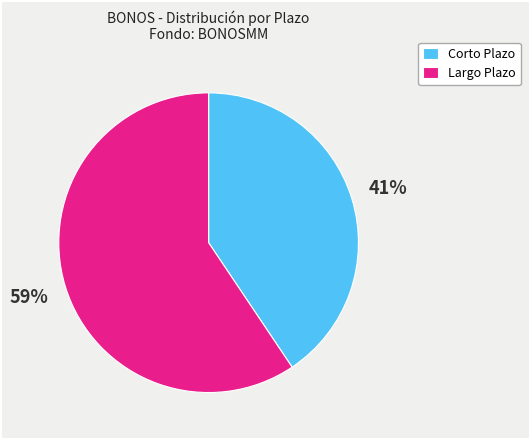

Count the number of slices in the pie.

2